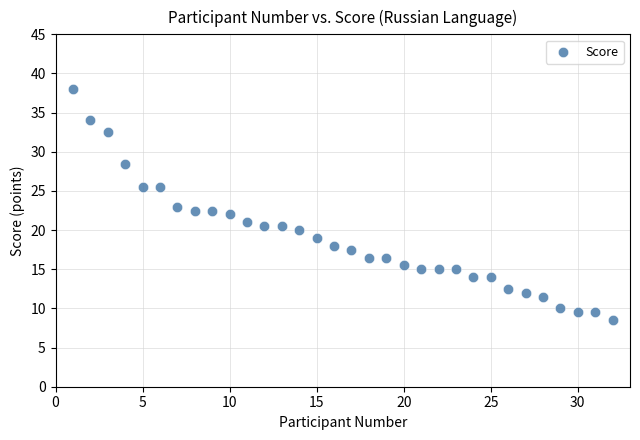

What is the range of X values (max minus min)?

31.0